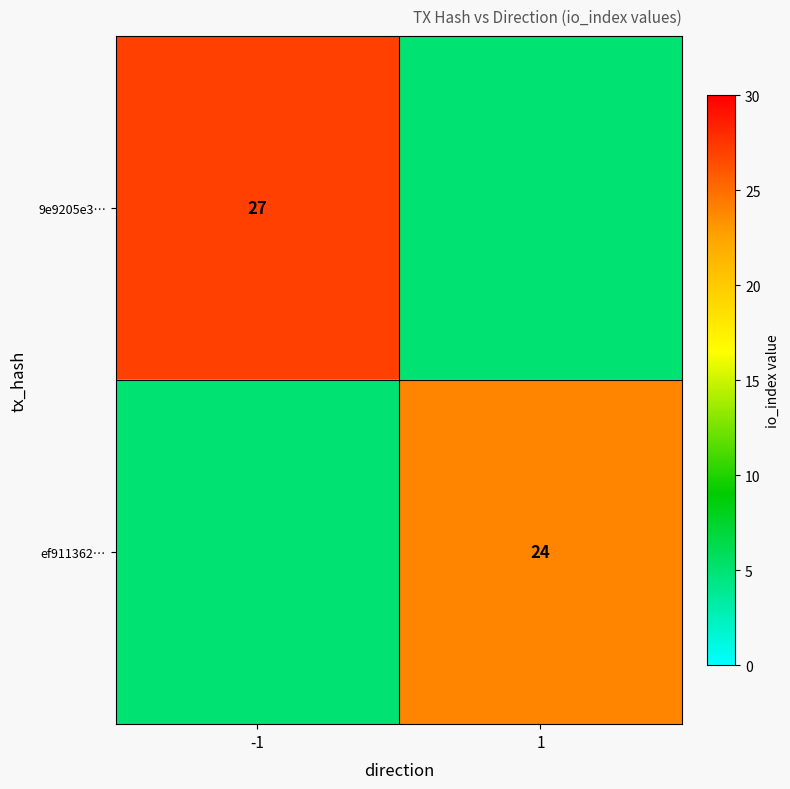

True or false: 9e9205e3… has a value of 27 at -1.

True